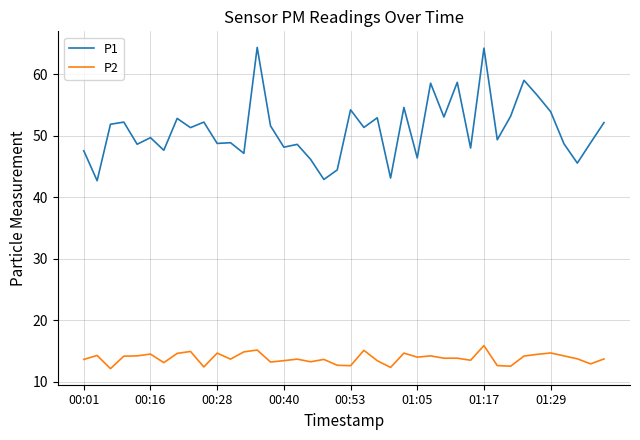

List the series in order of their peak value, lowest first.

P2, P1